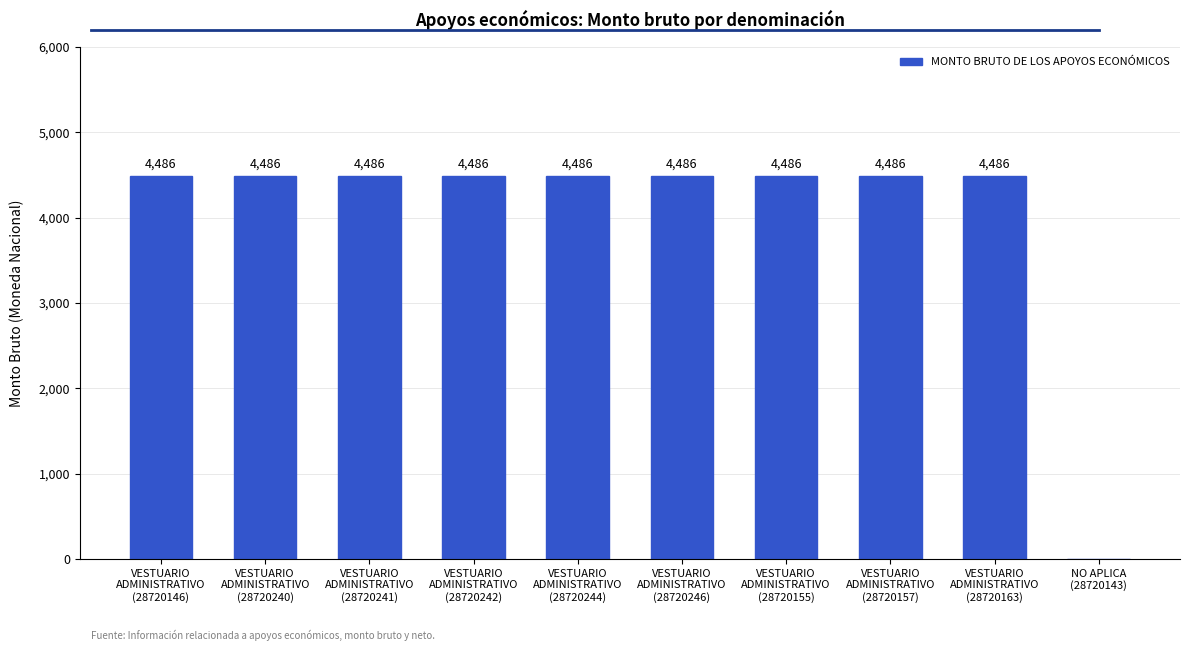

What is the greatest value displayed?

4486